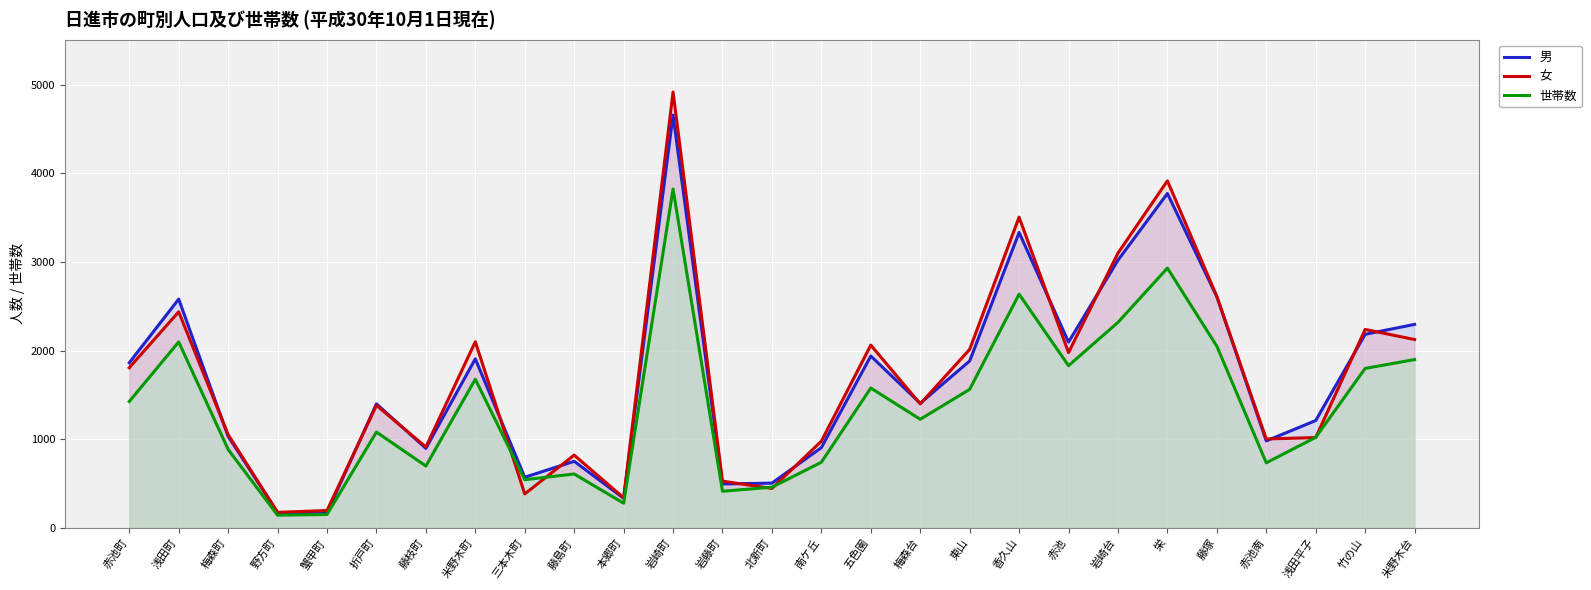

What is the label of the 19th point from the right?

三本木町